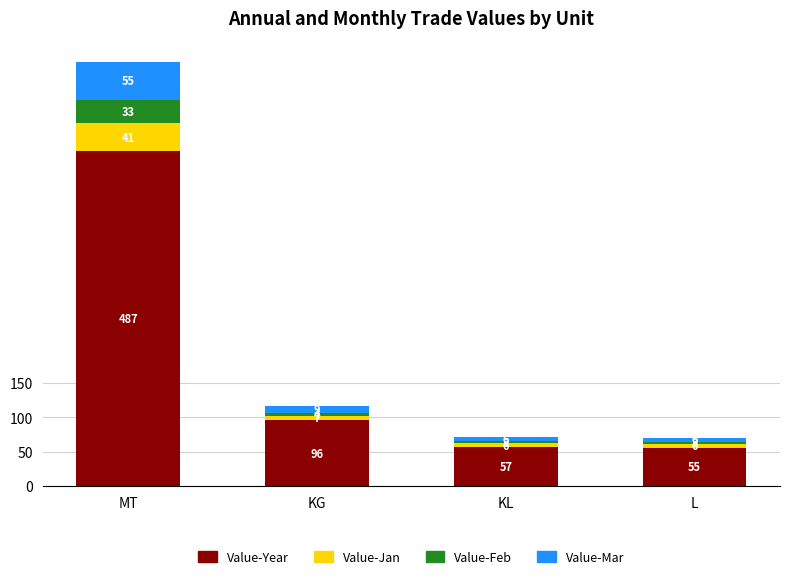

The value of Value-Year at KL is 56.5. True or false?

True